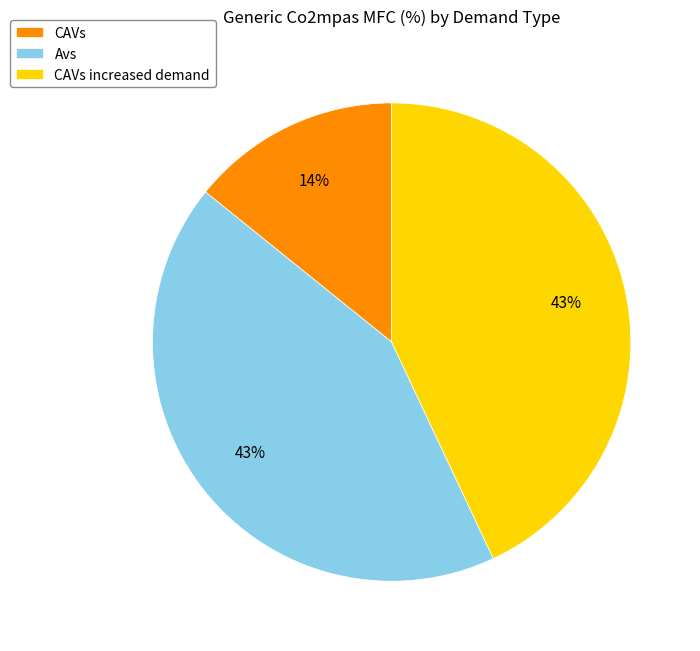

Does any single category account for the majority?

No